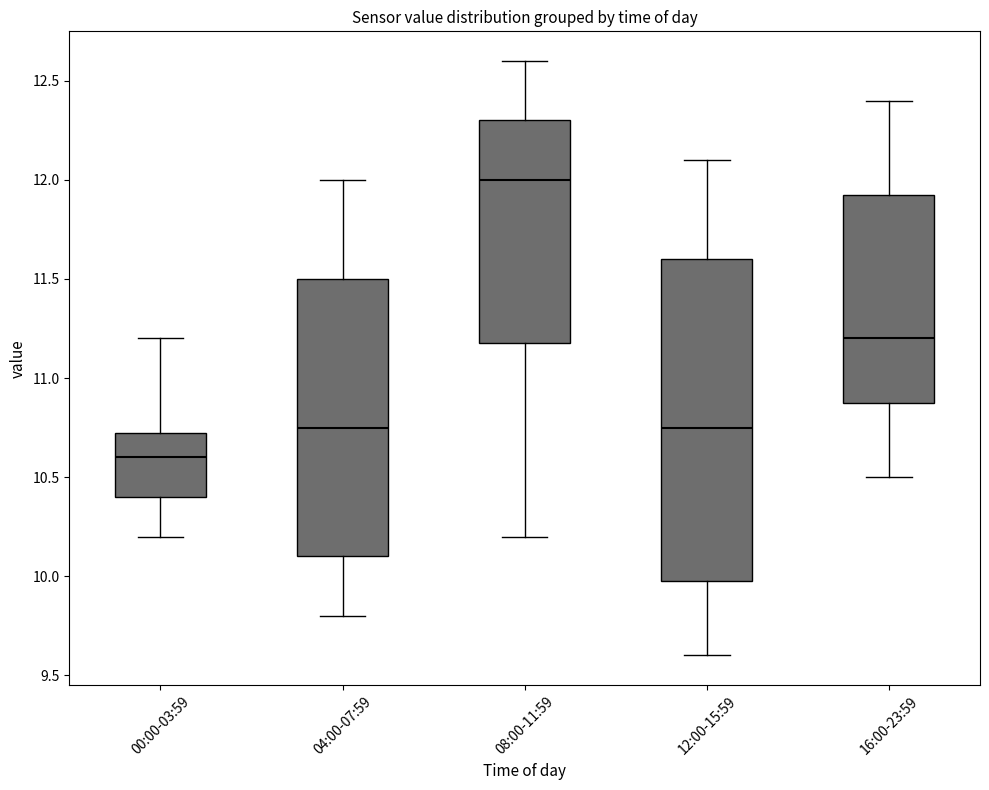

Which box has the highest median line?

08:00-11:59